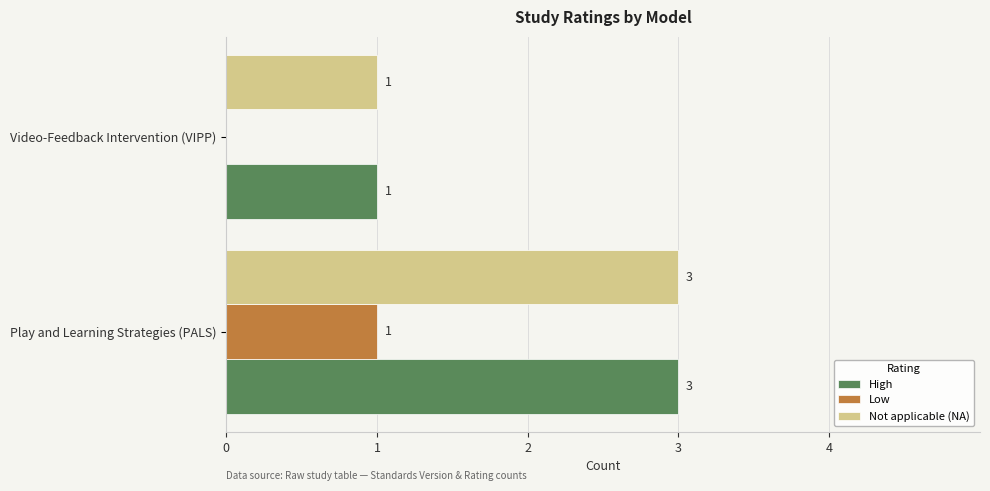

True or false: Not applicable (NA) has a value of 2 at Play and Learning Strategies (PALS).

False